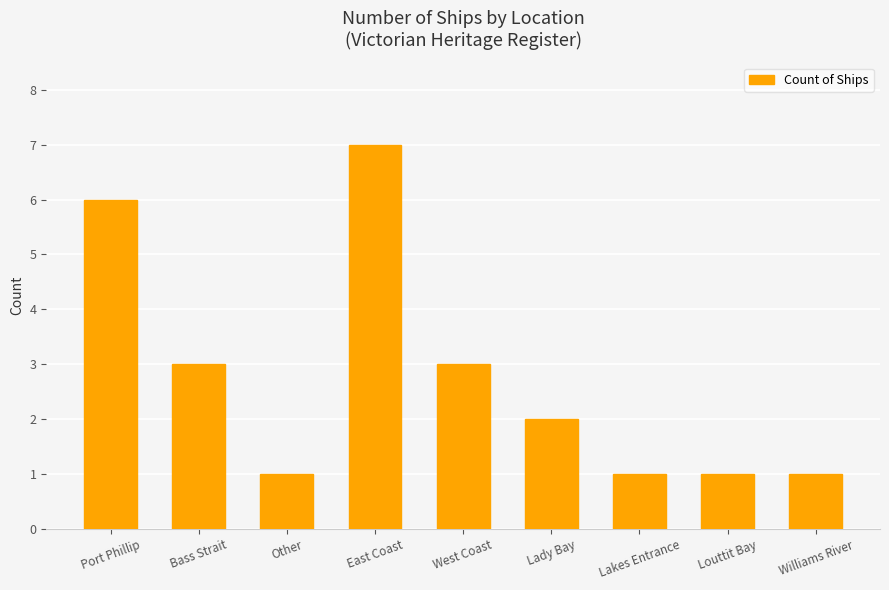

Between West Coast and Williams River, which is larger?

West Coast